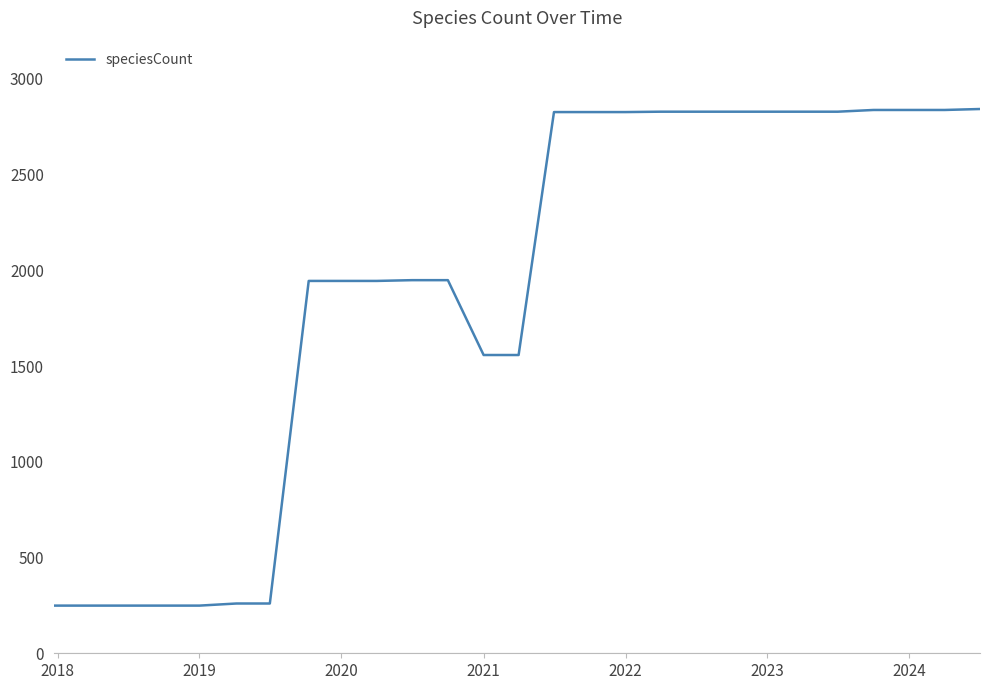

What is the minimum value shown in the chart?

249